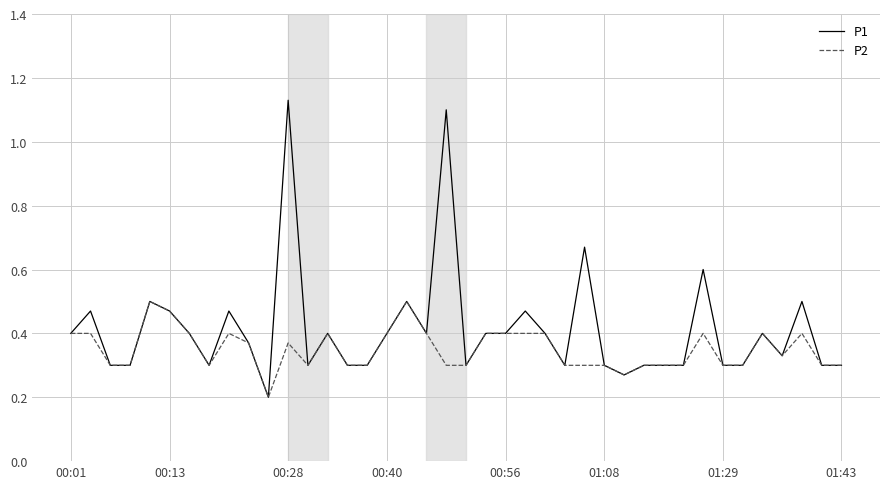

Rank the series by their maximum value, from highest to lowest.

P1, P2